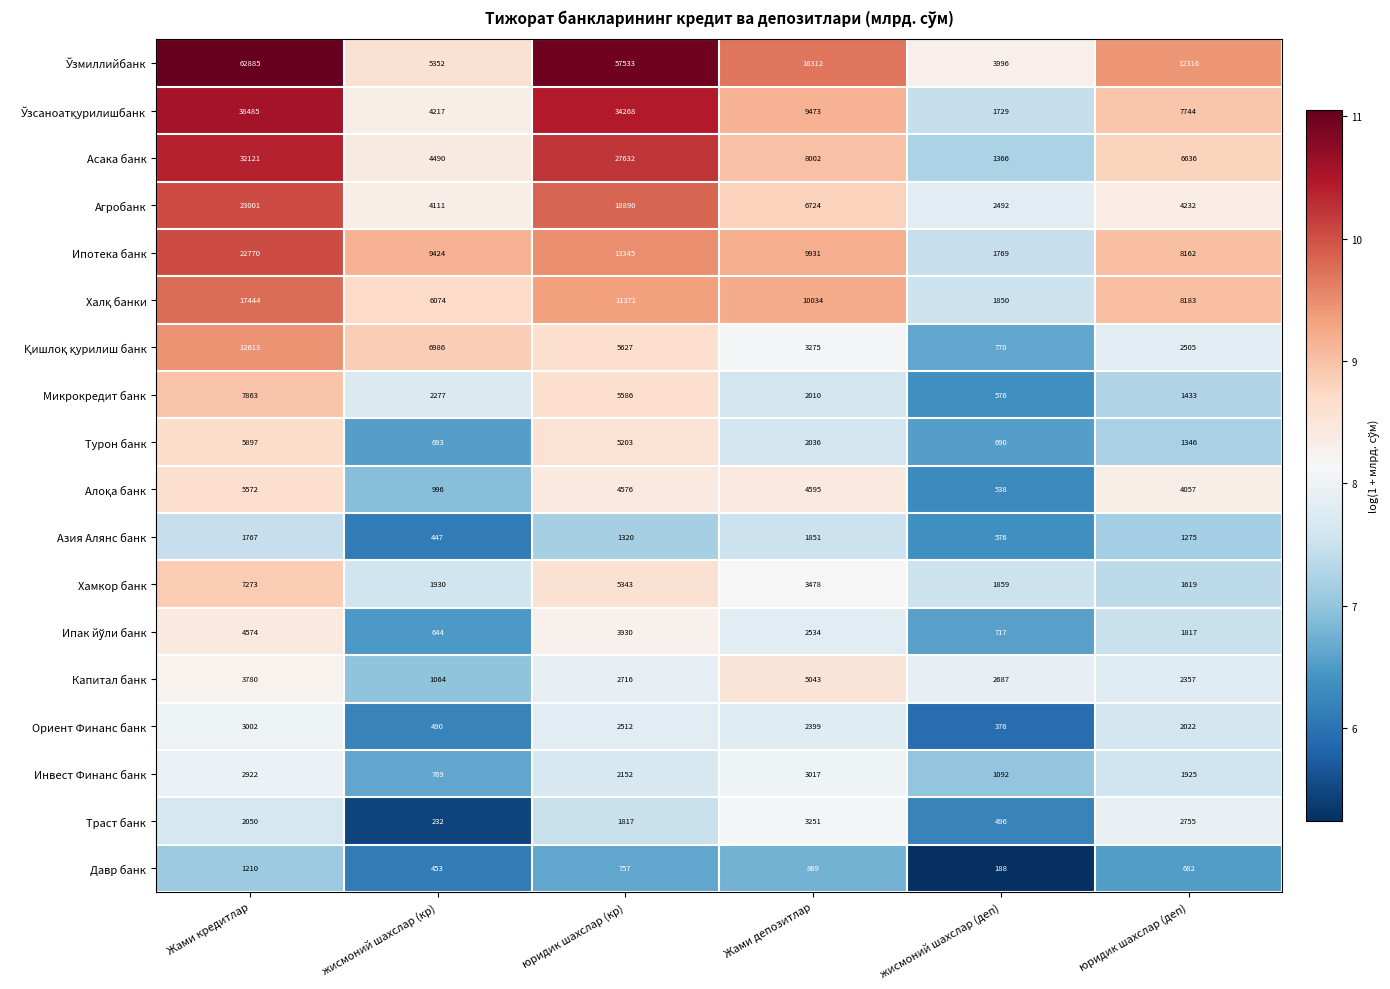

What is the minimum value shown in the chart?

188